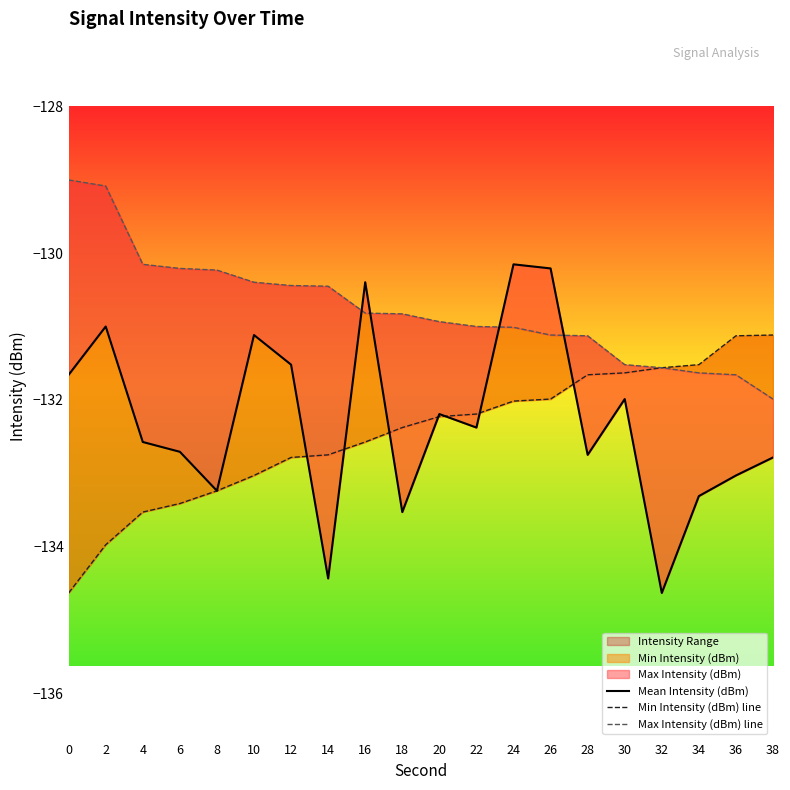

How many data points in Max Intensity (dBm) line are less than -130?

18